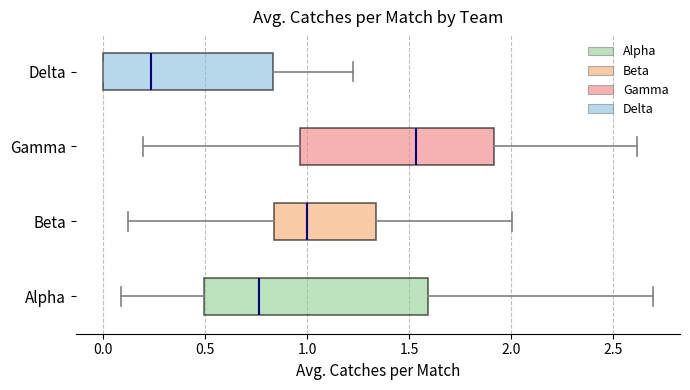

Reading bottom to top, transcribe this box plot: for each box, give where its median line is, the range the box spans, and where its two whiskers end, as read against the x-axis. The values are not printed on the chart, so give them approximately, as read against the axis.

Alpha: median 0.75, box 0.50 to 1.60, whiskers 0.10 to 2.70
Beta: median 1.00, box 0.85 to 1.35, whiskers 0.10 to 2.00
Gamma: median 1.55, box 0.95 to 1.90, whiskers 0.20 to 2.60
Delta: median 0.25, box 0.00 to 0.85, whiskers 0.00 to 1.25